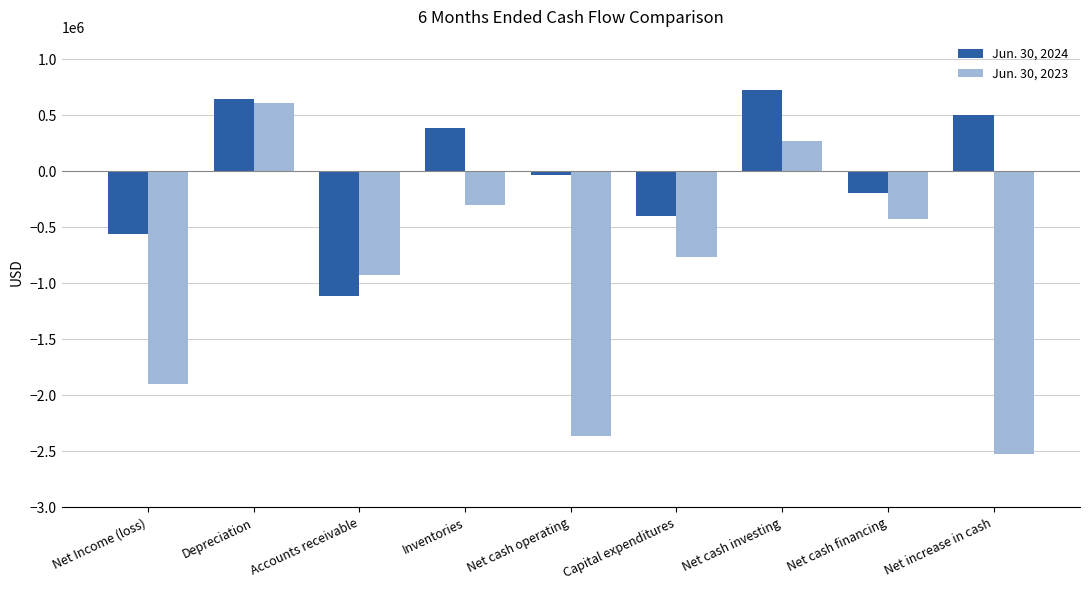

How many bars are there in each group?

2